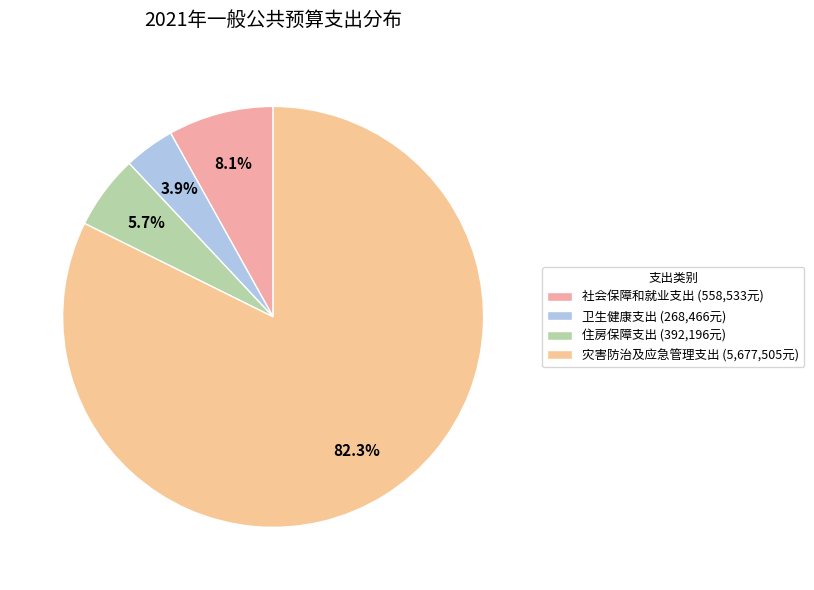

To the nearest percent, what percentage of the pie is 卫生健康支出?

4%